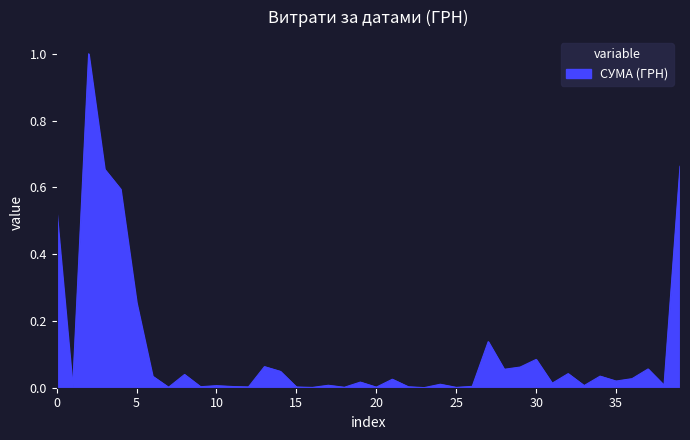

What is the difference between the maximum and minimum values?

1.0